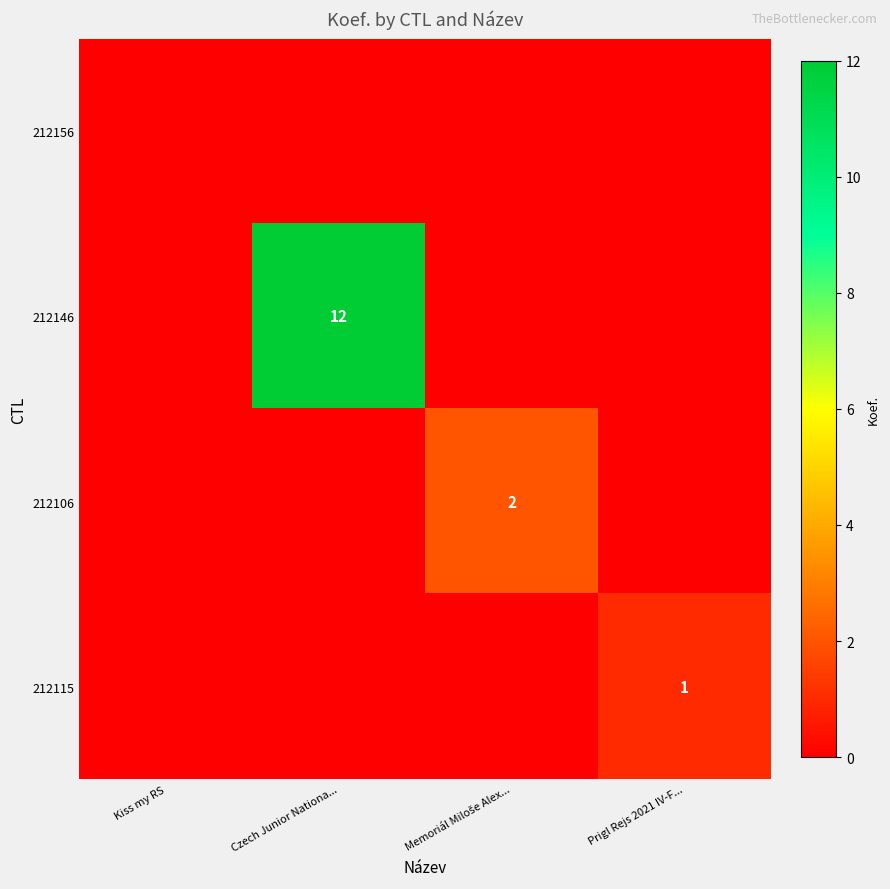

Rank the categories by 212146 value from lowest to highest.

Kiss my RS, Memoriál Miloše Alex..., Prigl Rejs 2021 IV-F..., Czech Junior Nationa...